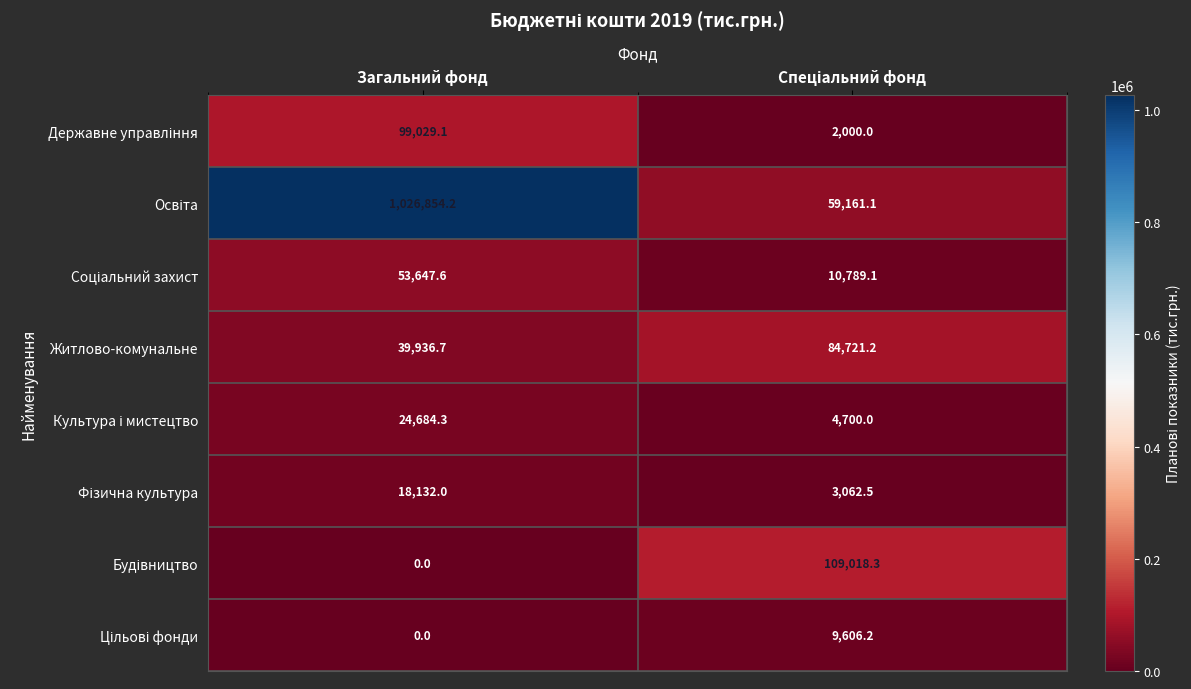

Which label corresponds to the largest value in the chart?

Загальний фонд